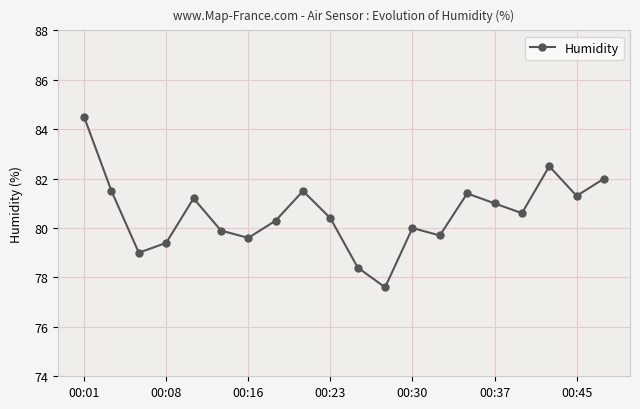

Reading left to right, what are all the values shown in this chart?

84.5	81.5	79.0	79.4	81.2	79.9	79.6	80.3	81.5	80.4	78.4	77.6	80.0	79.7	81.4	81.0	80.6	82.5	81.3	82.0